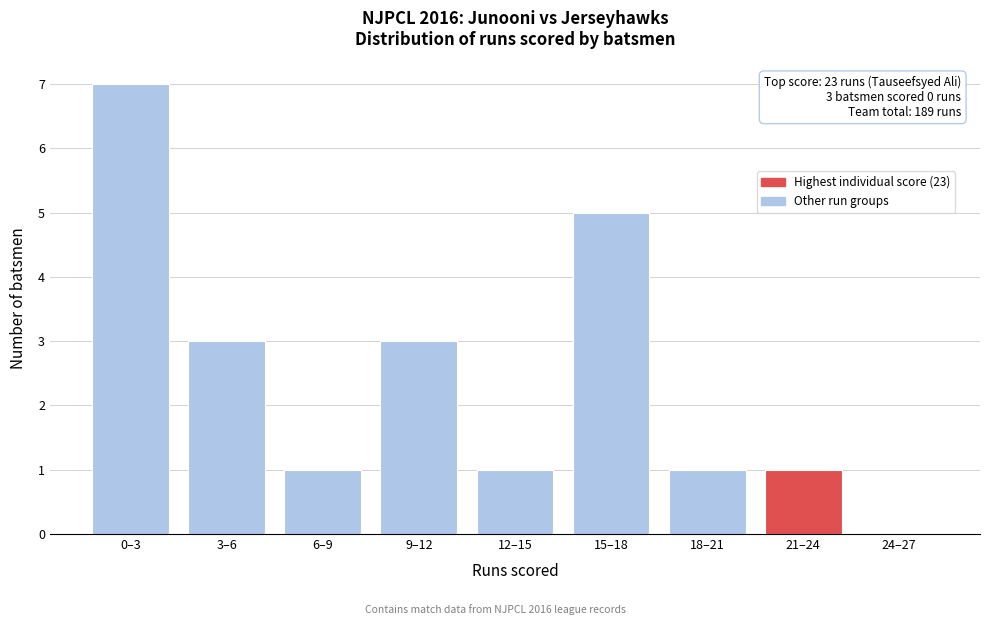

Reading left to right, what are all the values shown in this chart?

0–3=7	3–6=3	6–9=1	9–12=3	12–15=1	15–18=5	18–21=1	21–24=1	24–27=0